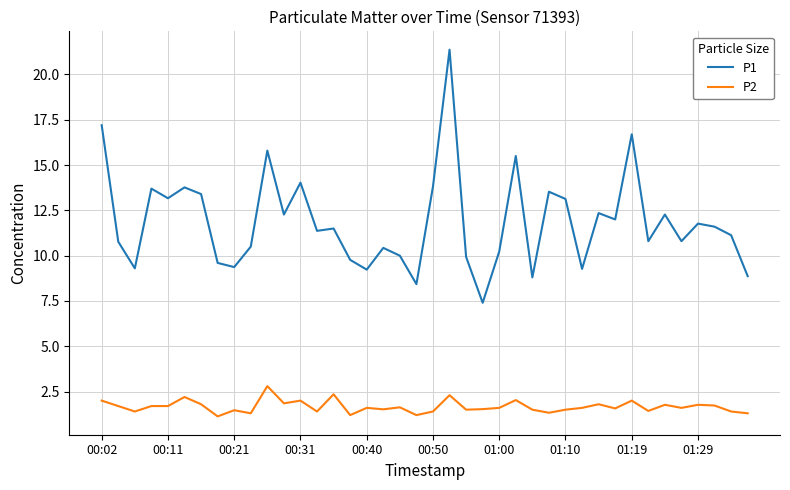

What is the smallest value displayed?

1.1